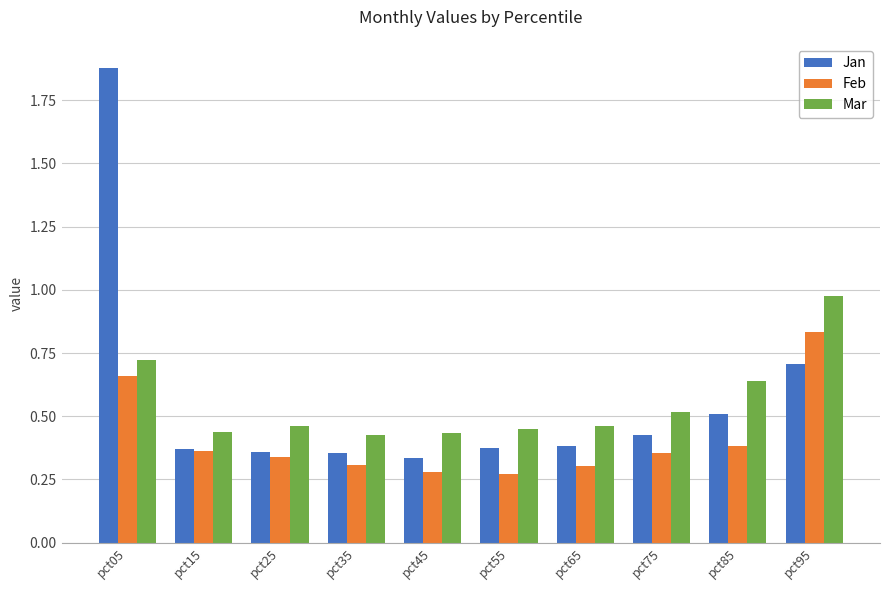

At which label does Feb reach its peak?

pct95